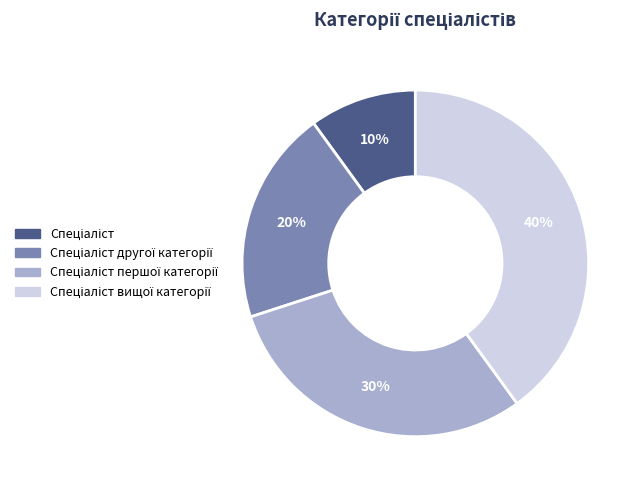

To the nearest percent, what is the difference between the largest and smallest slice percentages?

30%